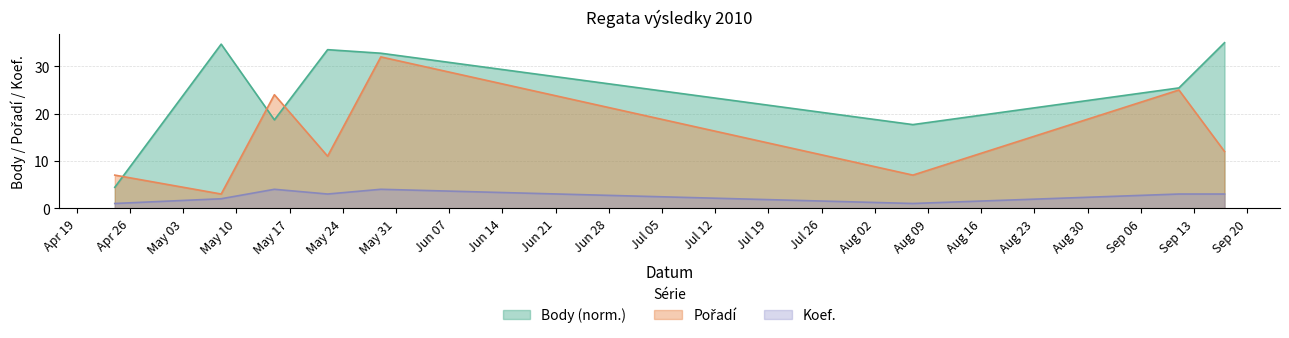

At which category is the sum across all series the highest?

2010-05-29